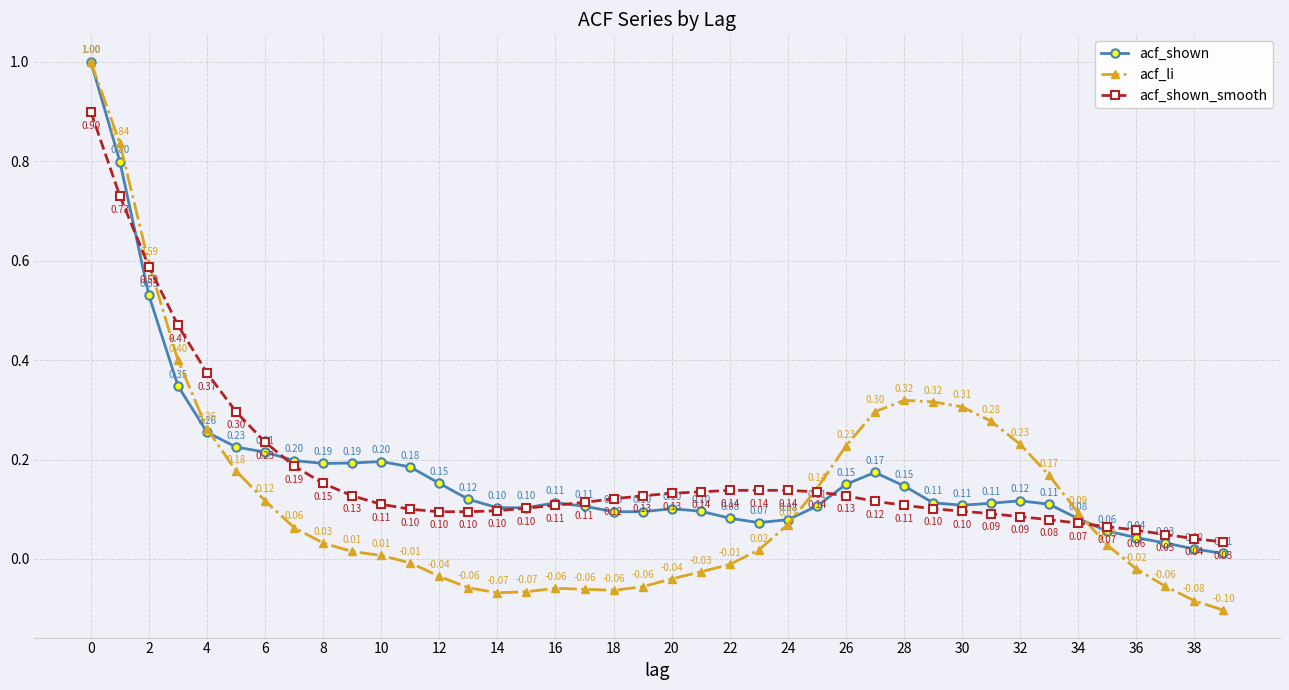

Count the number of data series in this chart.

3